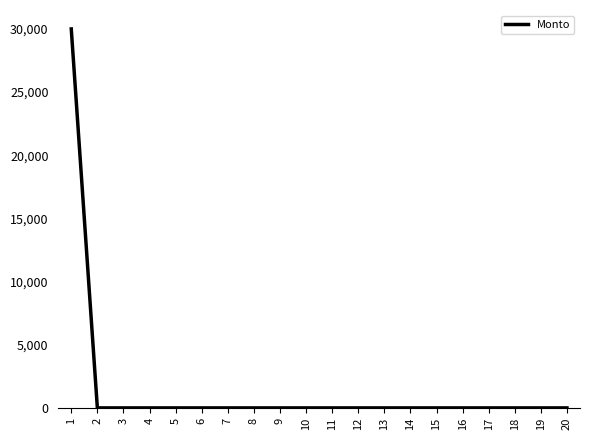

The value at 6 is 0. True or false?

True